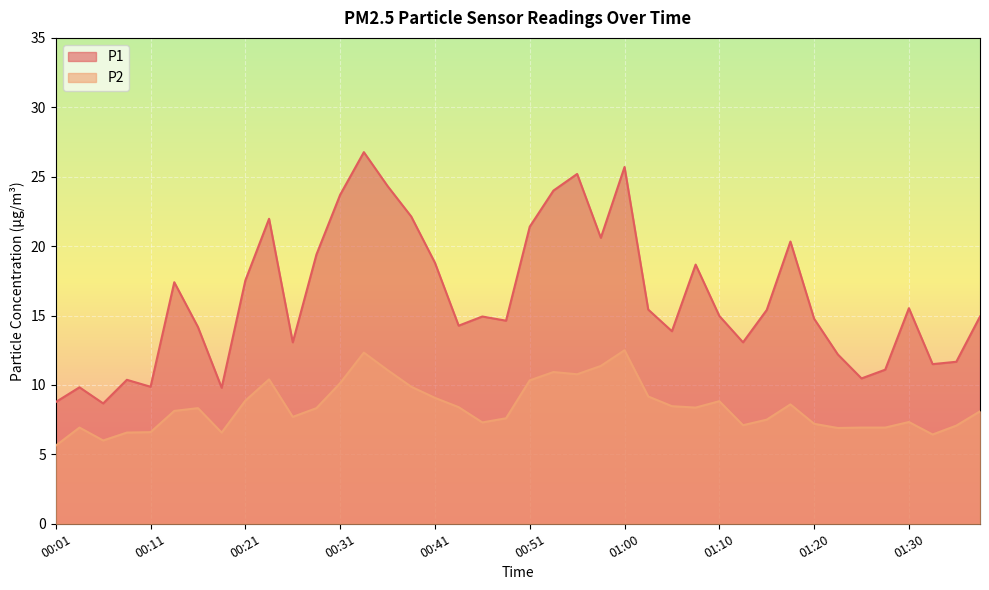

Reading right to left, extract all data points from this chart.

P1: 01:37=14.9	01:35=11.7	01:32=11.5	01:30=15.5	01:27=11.1	01:25=10.5	01:22=12.2	01:20=14.8	01:18=20.3	01:15=15.4	01:13=13.1	01:10=15.0	01:08=18.7	01:05=13.9	01:03=15.4	01:00=25.7	00:58=20.6	00:56=25.2	00:53=24.0	00:51=21.4	00:48=14.6	00:46=14.9	00:43=14.3	00:41=18.8	00:39=22.1	00:36=24.3	00:34=26.8	00:31=23.7	00:28=19.4	00:26=13.1	00:23=22.0	00:21=17.5	00:19=9.8	00:16=14.2	00:14=17.4	00:11=9.9	00:09=10.4	00:06=8.7	00:04=9.8	00:01=8.8
P2: 01:37=8.1	01:35=7.1	01:32=6.4	01:30=7.3	01:27=6.9	01:25=6.9	01:22=6.9	01:20=7.2	01:18=8.6	01:15=7.5	01:13=7.1	01:10=8.8	01:08=8.4	01:05=8.5	01:03=9.2	01:00=12.5	00:58=11.4	00:56=10.8	00:53=10.9	00:51=10.3	00:48=7.6	00:46=7.3	00:43=8.4	00:41=9.1	00:39=9.9	00:36=11.1	00:34=12.3	00:31=10.1	00:28=8.3	00:26=7.7	00:23=10.4	00:21=8.9	00:19=6.6	00:16=8.3	00:14=8.1	00:11=6.6	00:09=6.6	00:06=6.0	00:04=6.9	00:01=5.6